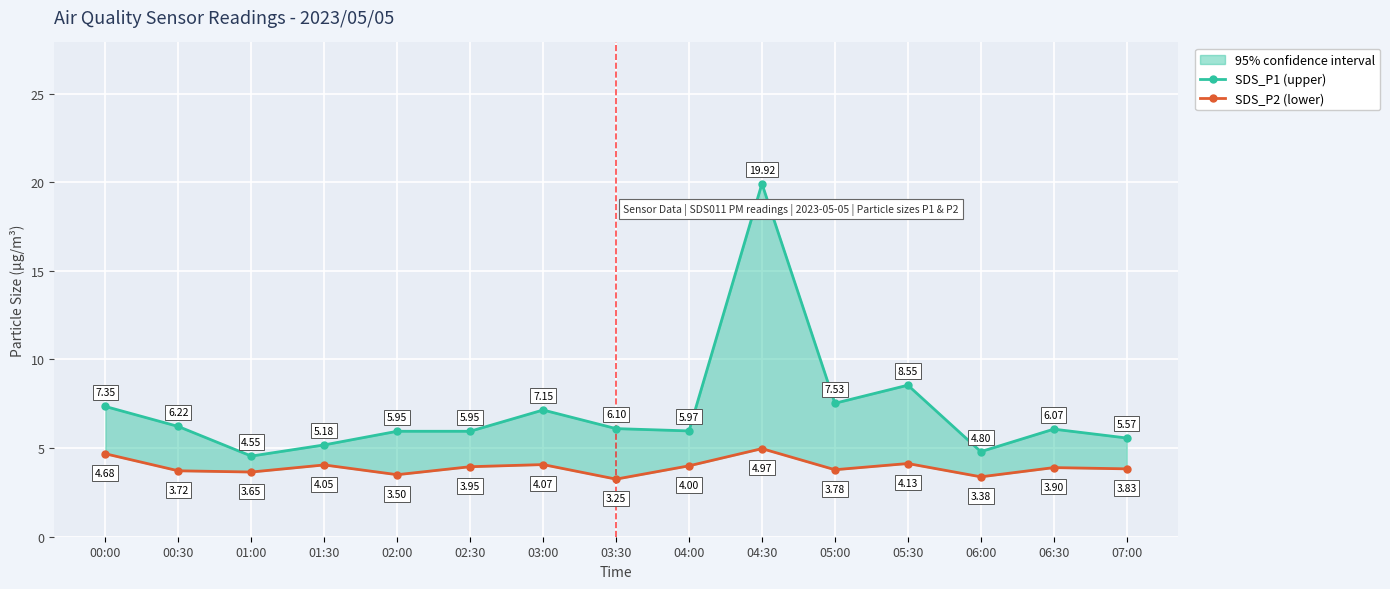

What is the minimum value shown in the chart?

3.2